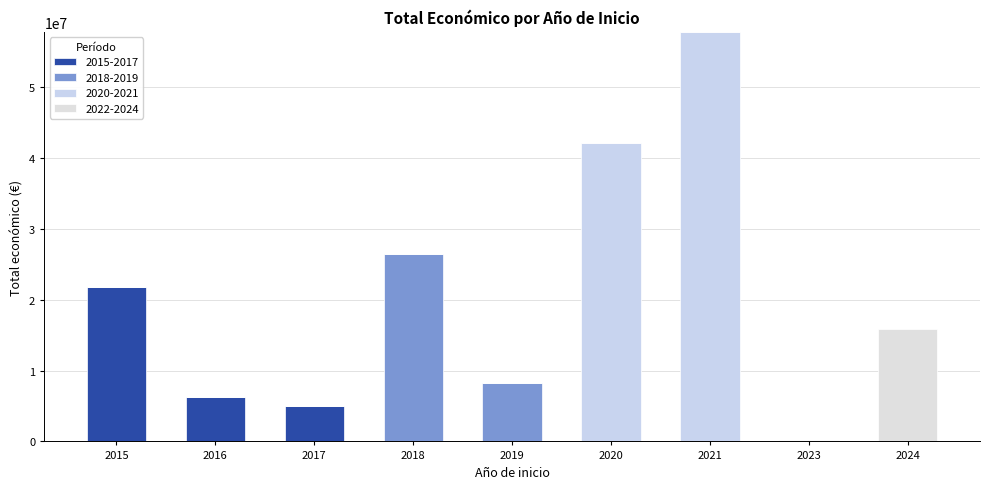

Count the number of categories in the chart.

9